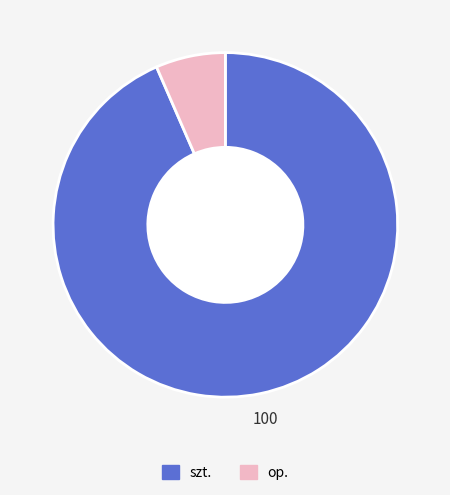

Rank the categories by value from highest to lowest.

szt., op.